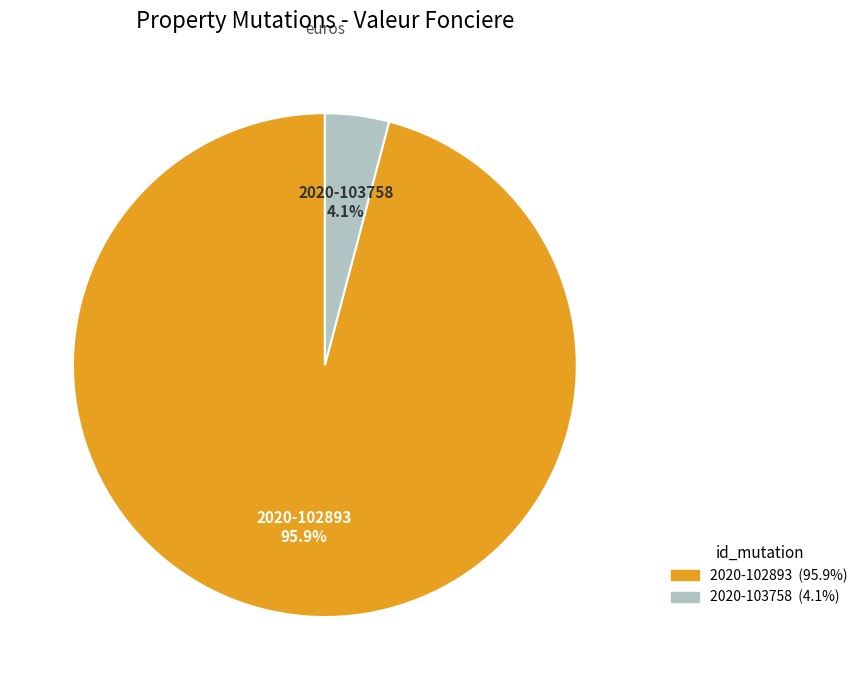

How many slices are in this pie chart?

2